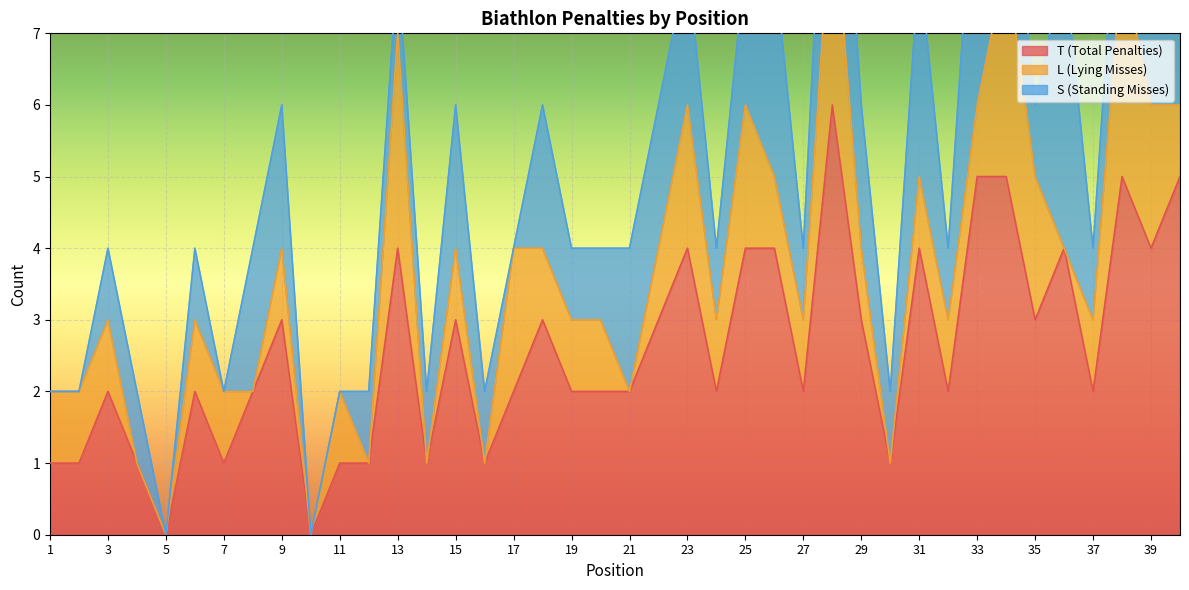

What is the difference between the highest and lowest values at 8?

2